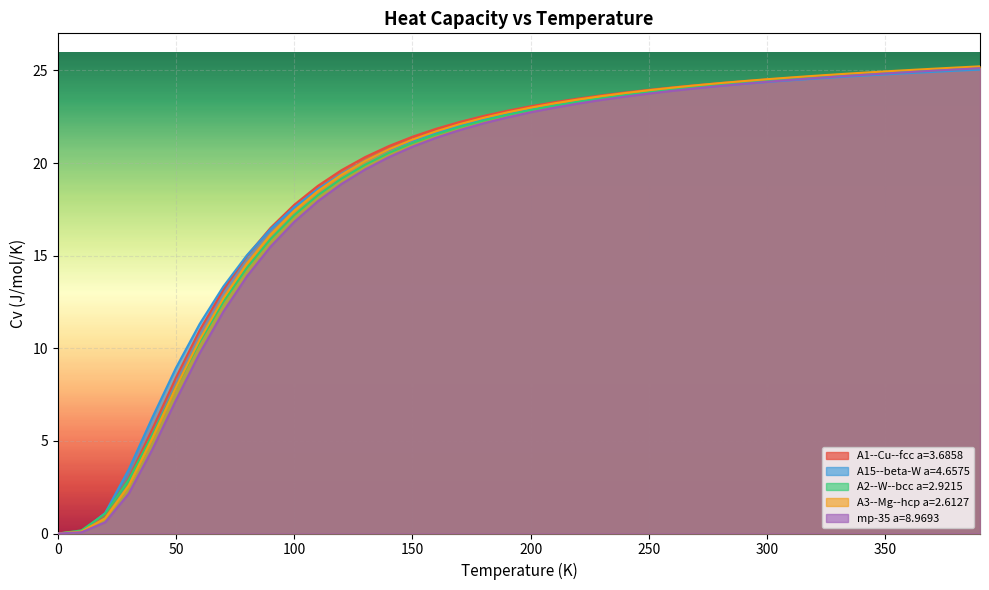

What is the maximum value shown in the chart?

25.2